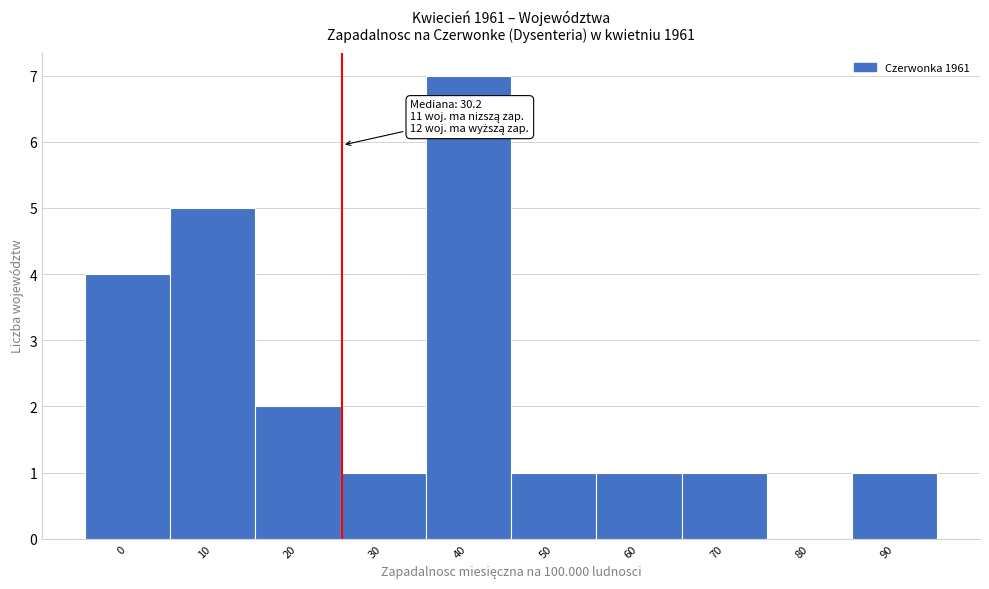

Reading right to left, extract all data points from this chart.

90=1	80=0	70=1	60=1	50=1	40=7	30=1	20=2	10=5	0=4